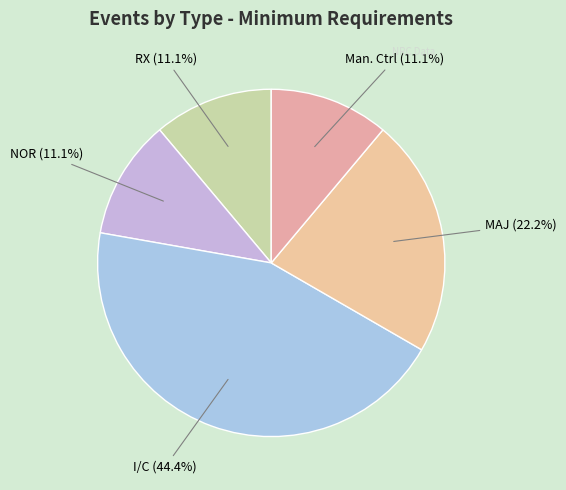

What is the largest slice in the pie chart?

I/C